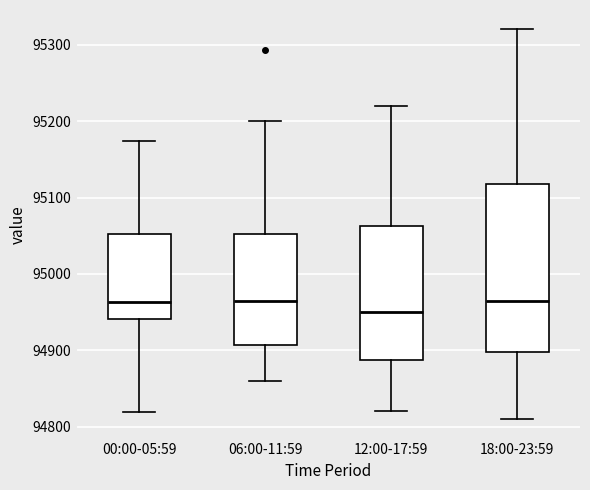

Which box has the lowest median line?

12:00-17:59